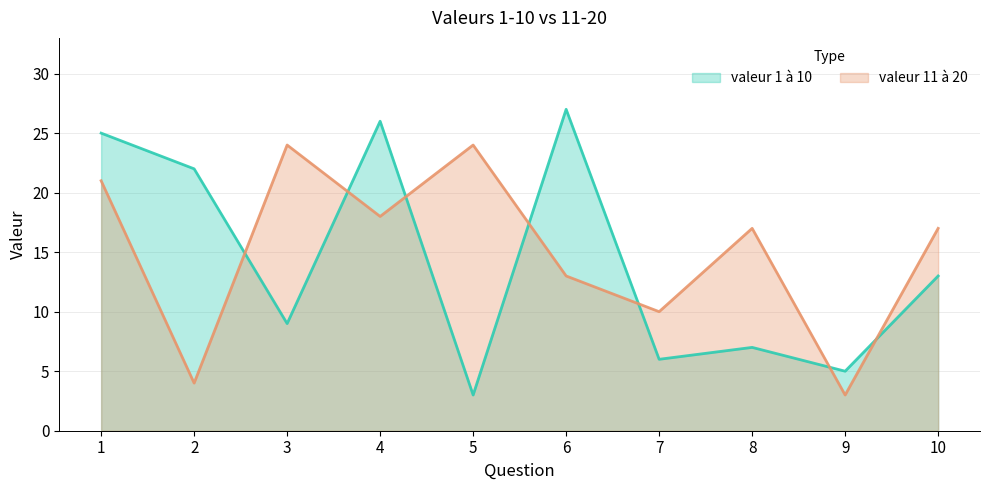

What is the difference between the second highest and minimum values in the valeur 11 à 20 series?

21